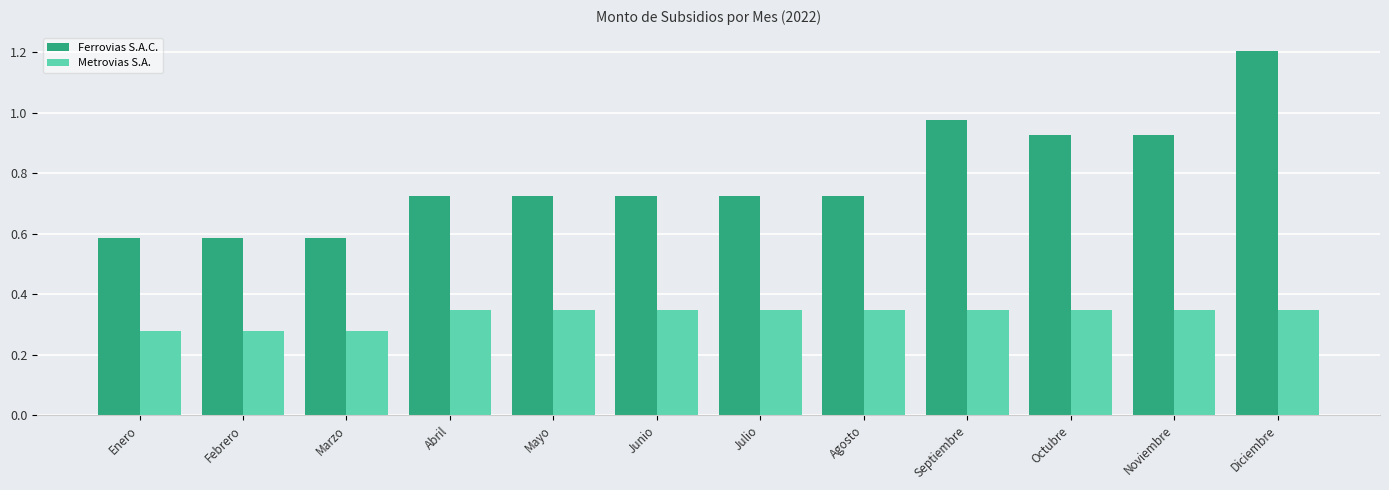

Is the value of Ferrovias S.A.C. at Diciembre greater than the value of Metrovias S.A. at Enero?

Yes